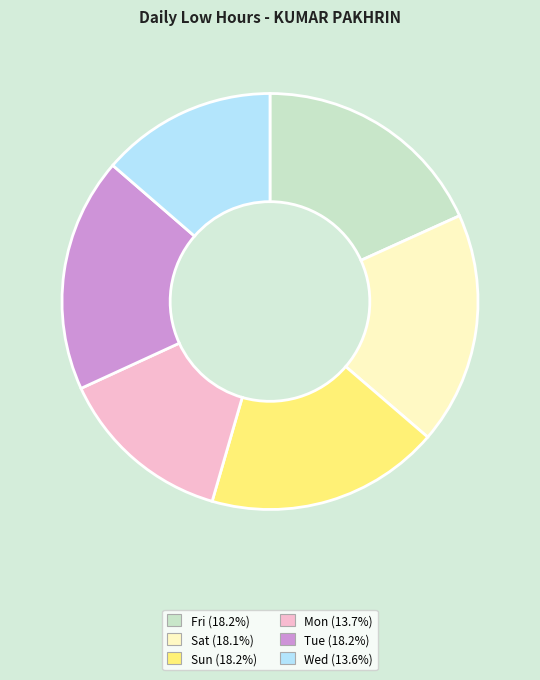

Is there any slice that represents more than half of the pie?

No